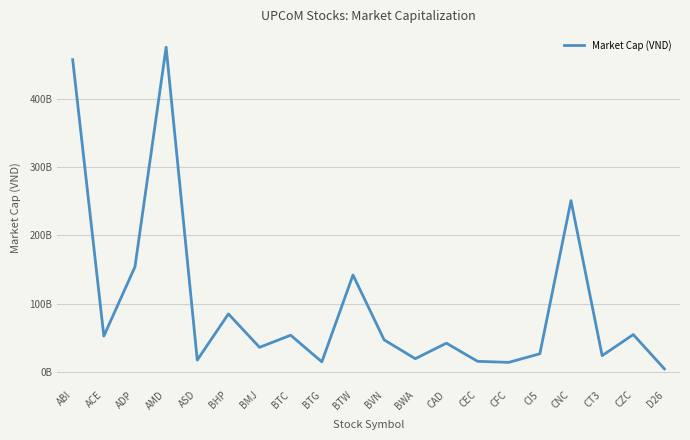

How many points are lower than both their immediate neighbors (excluding endpoints)?

7